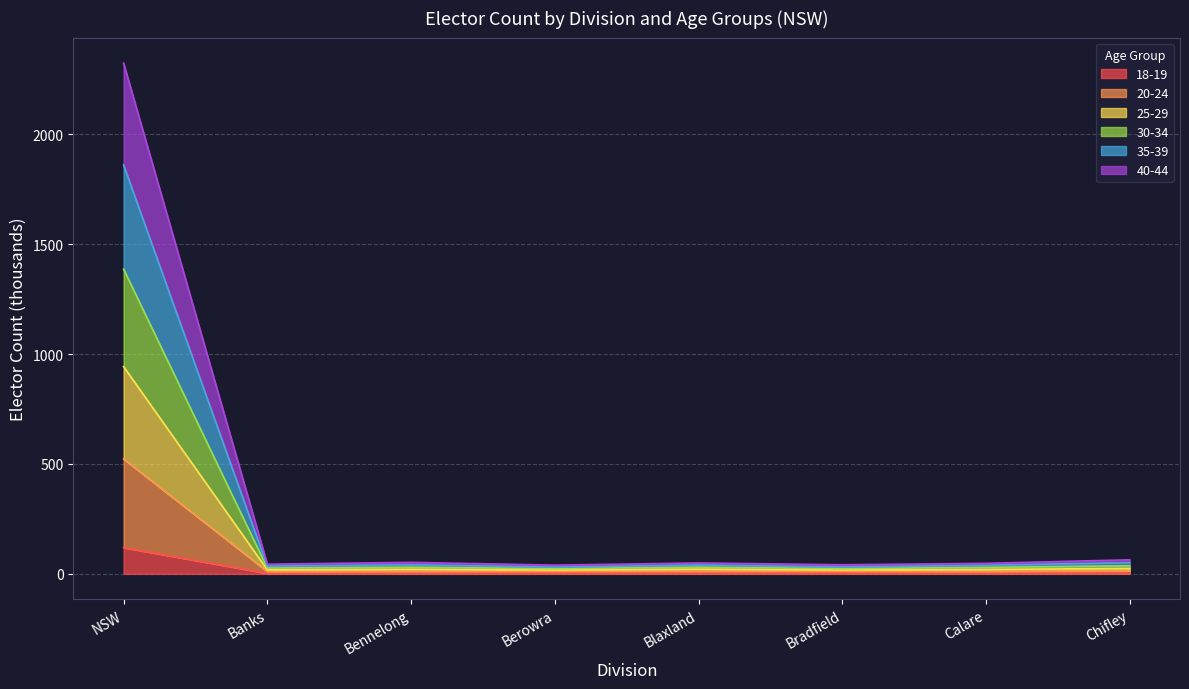

Is the value of 18-19 at Calare greater than the value of 40-44 at Berowra?

No